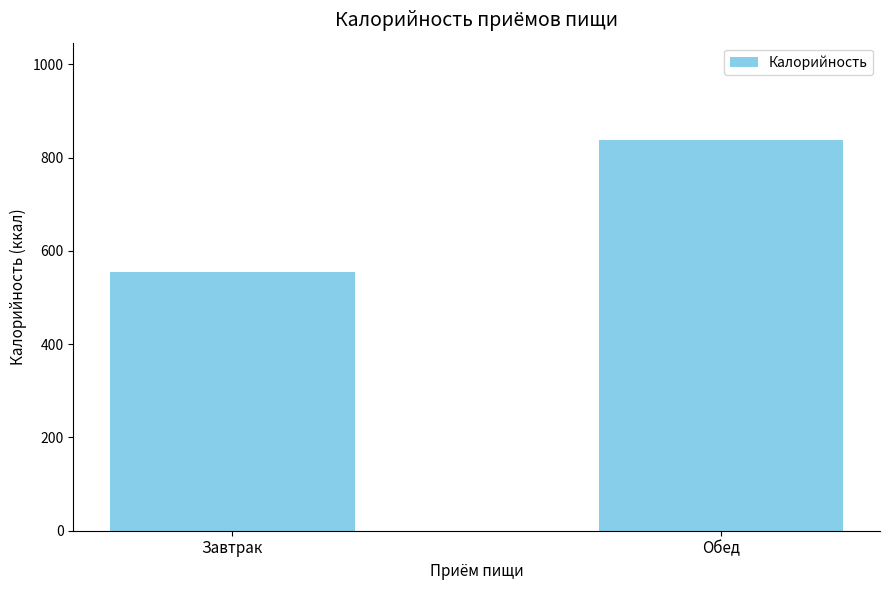

Read the value at Завтрак.

554.3